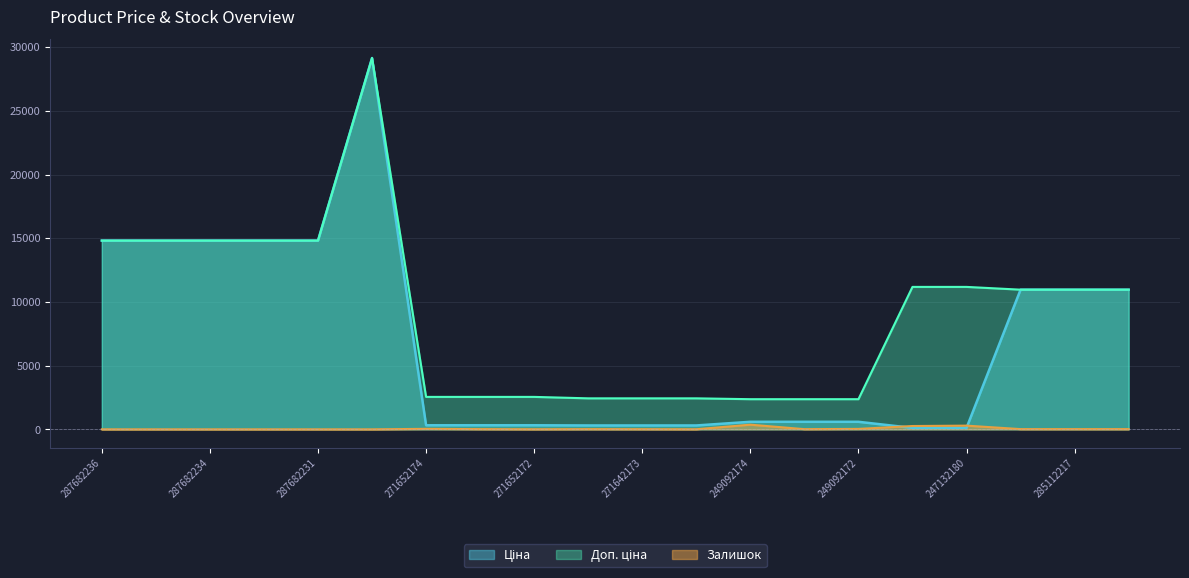

What is the minimum value for Ціна?

111.8